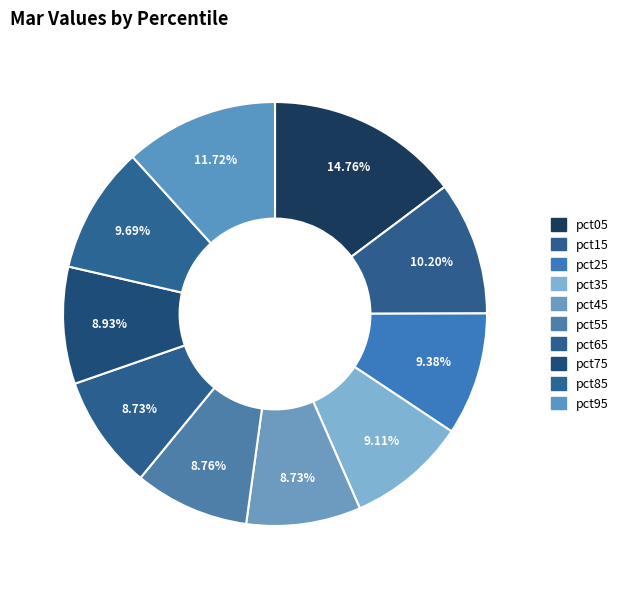

Which slice is the largest?

pct05